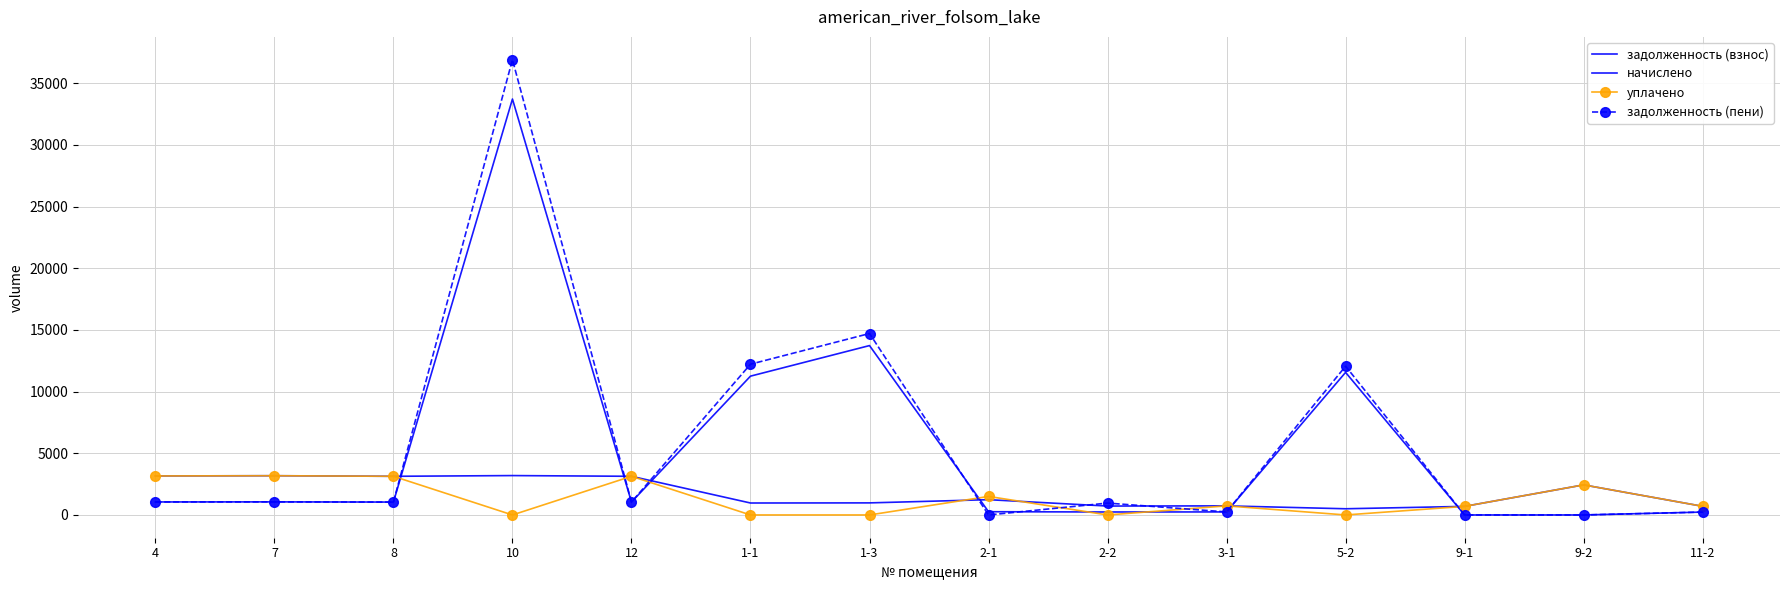

Is the value of задолженность (пени) at 5-2 greater than the value of начислено at 5-2?

Yes